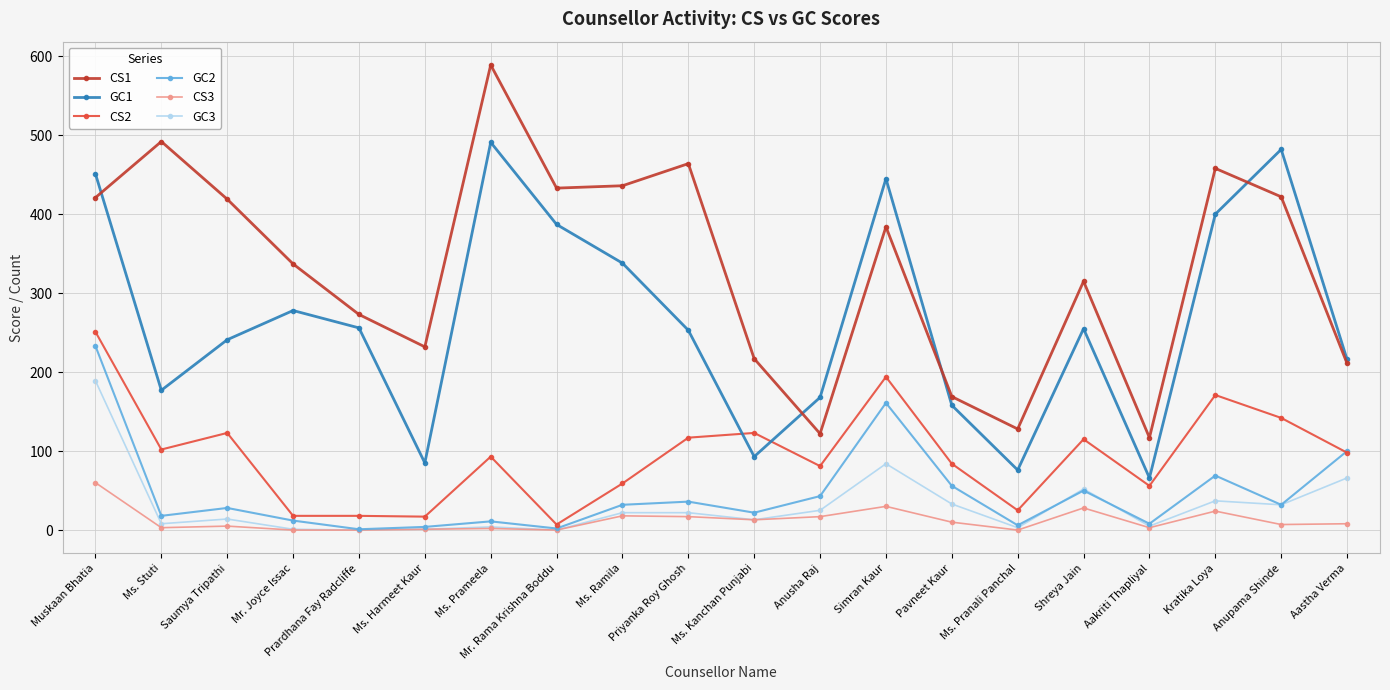

What is the spread (max minus min) of values at Ms. Prameela?

587